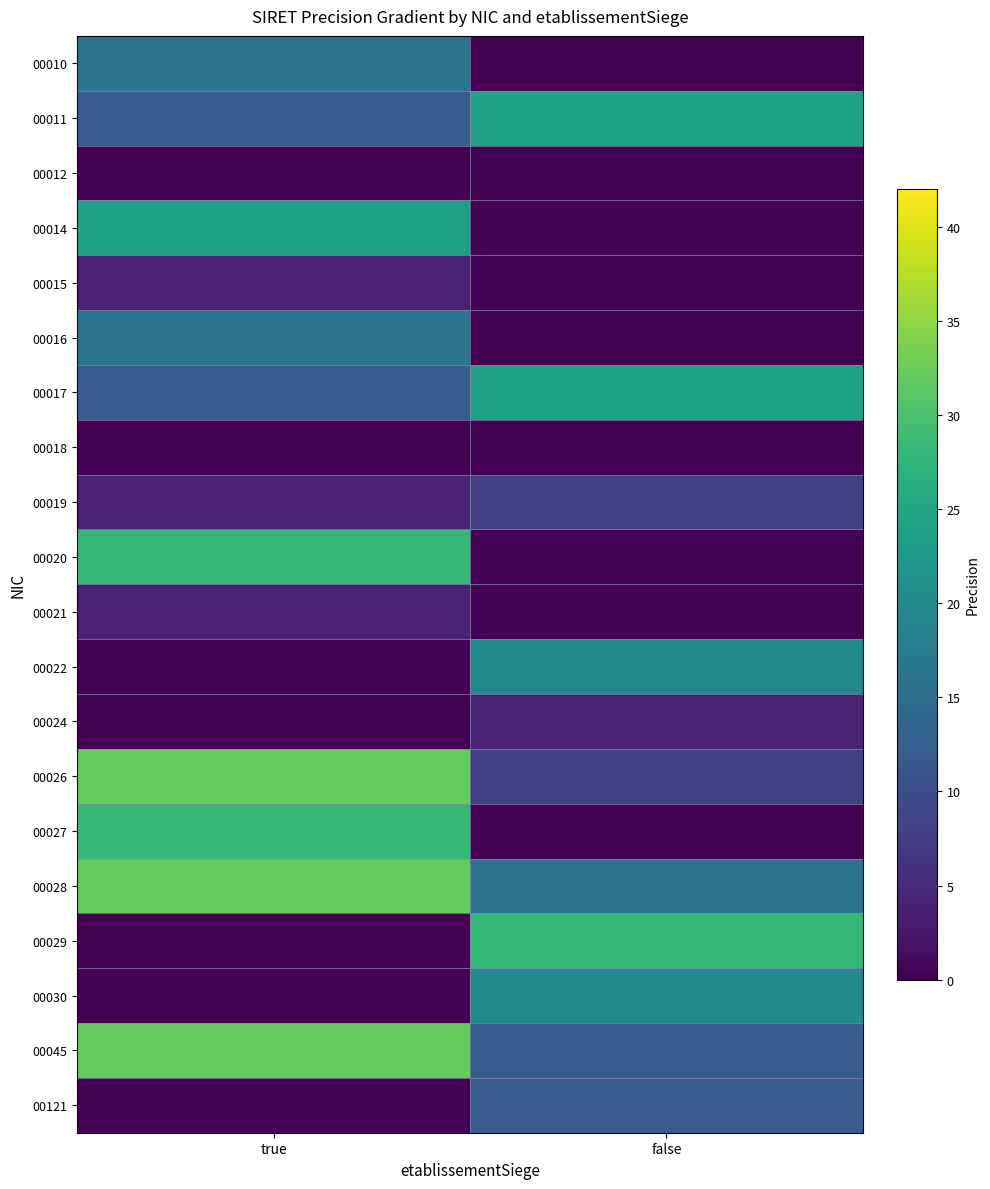

Reading left to right, extract all data points from this chart.

00010: true=16.0	false=0.0
00011: true=12.0	false=24.0
00012: true=0.0	false=0.0
00014: true=24.0	false=0.0
00015: true=4.0	false=0.0
00016: true=16.0	false=0.0
00017: true=12.0	false=24.0
00018: true=0.0	false=0.0
00019: true=4.0	false=8.0
00020: true=28.0	false=0.0
00021: true=4.0	false=0.0
00022: true=0.0	false=20.0
00024: true=0.0	false=4.0
00026: true=32.0	false=8.0
00027: true=28.0	false=0.0
00028: true=32.0	false=16.0
00029: true=0.0	false=28.0
00030: true=0.0	false=20.0
00045: true=32.0	false=12.0
00121: true=0.0	false=12.0